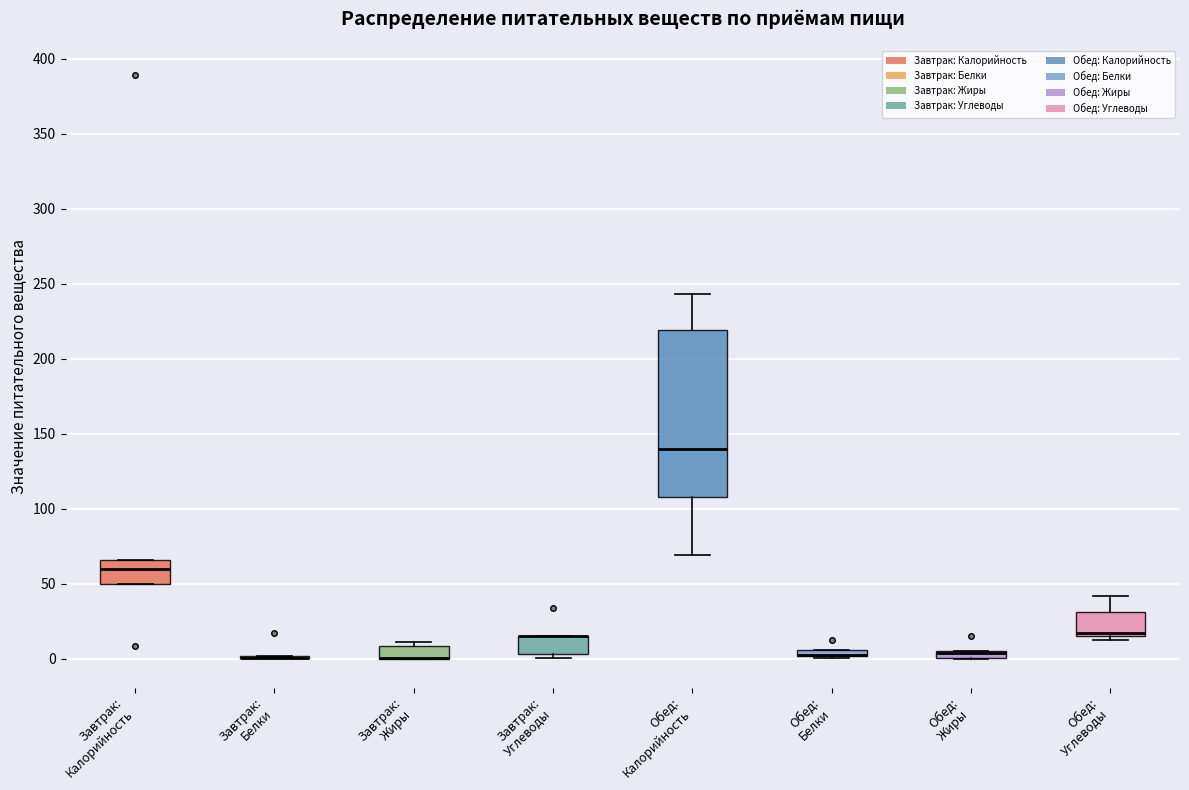

Which box is the tallest, from its lower edge to its upper edge?

Обед: Калорийность